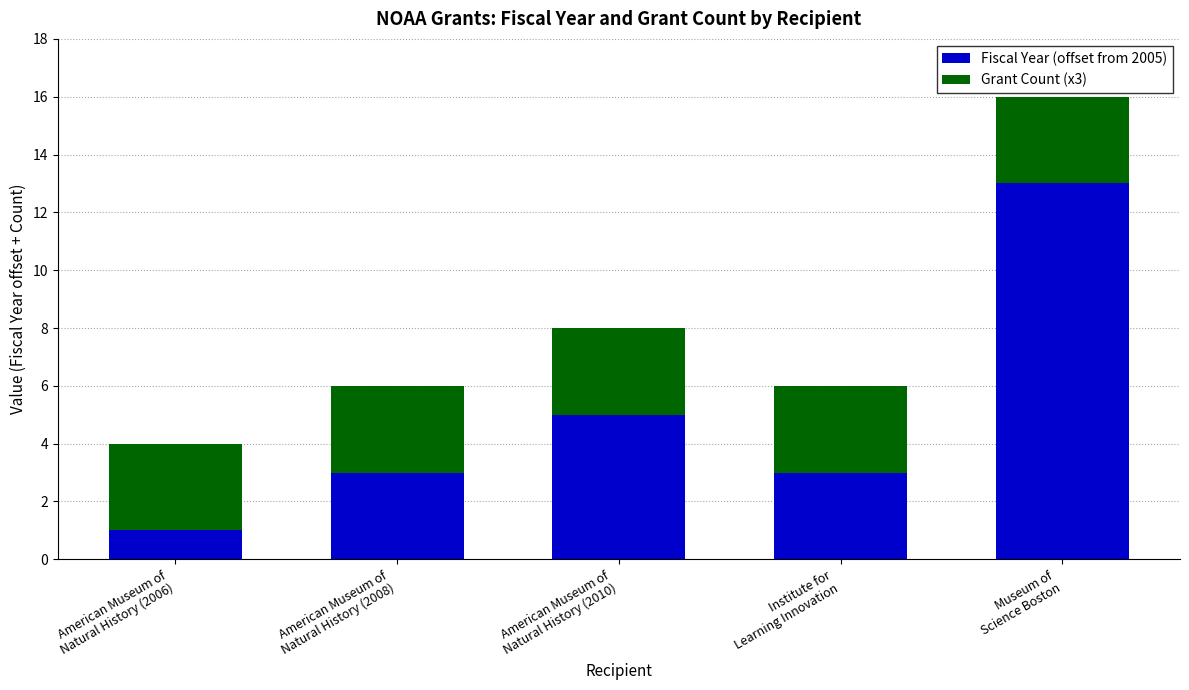

What is the sum of all Fiscal Year (offset from 2005) values?

25